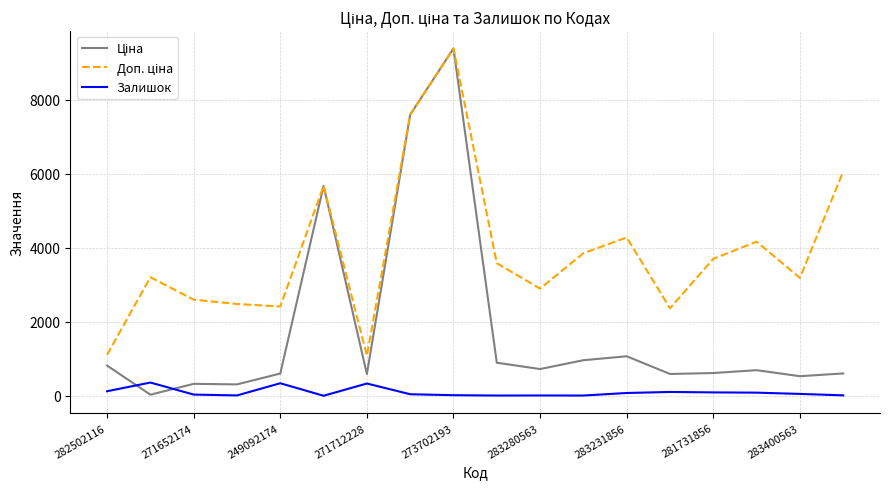

What is the smallest value displayed?

3.0